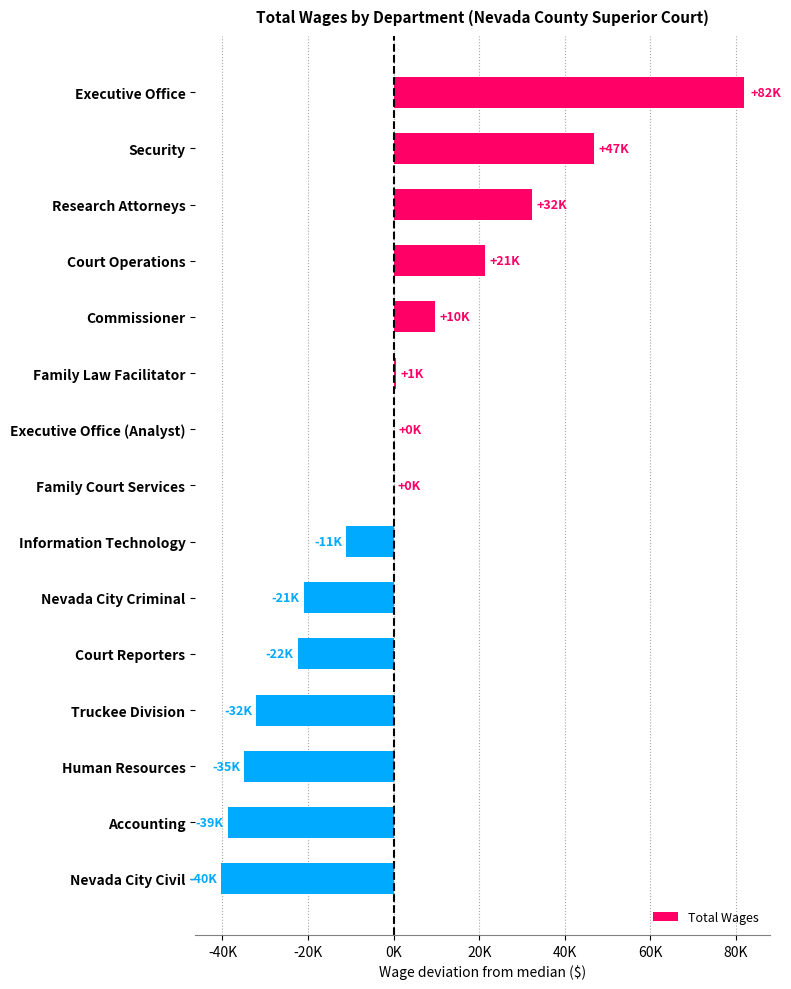

Which label corresponds to the largest value in the chart?

Executive Office